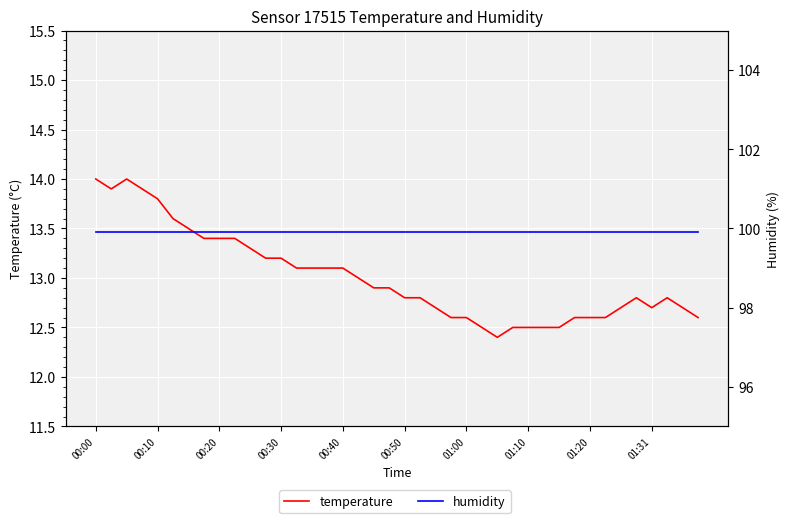

Which category has the lowest value in the temperature series?

26